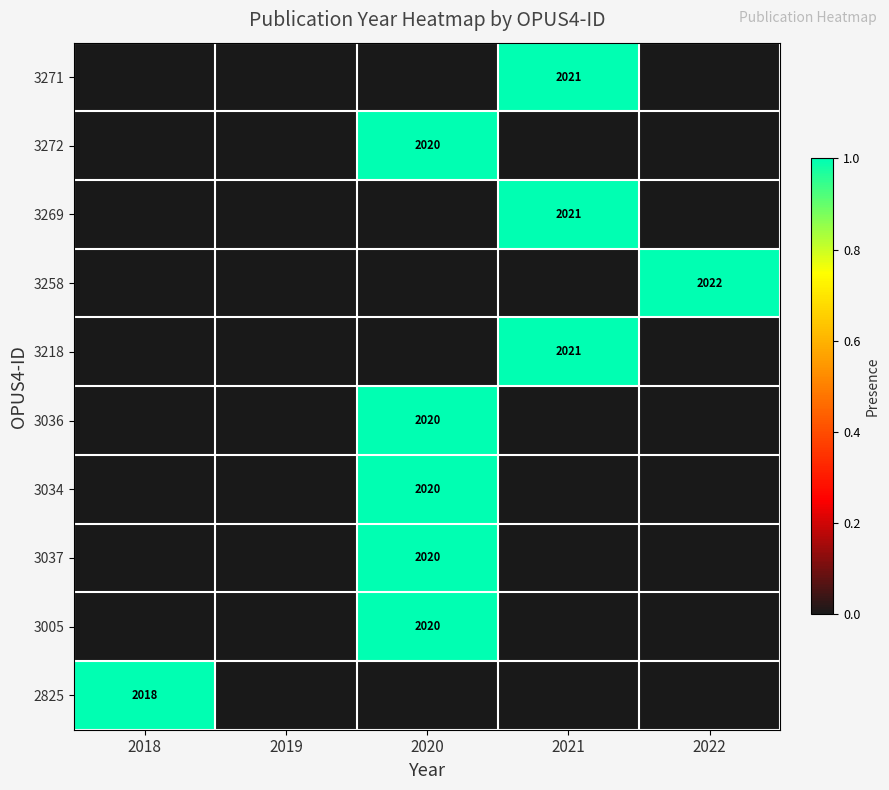

The 3269 series shows 2721 at 2021. True or false?

False